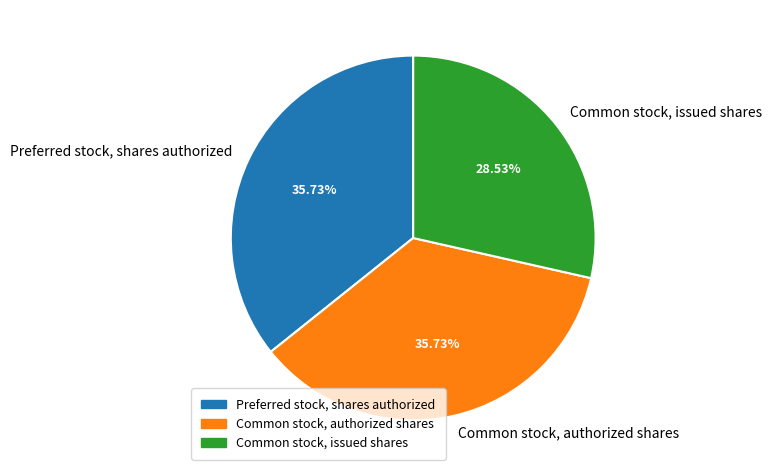

Which category has the smallest portion of the pie?

Common stock, issued shares